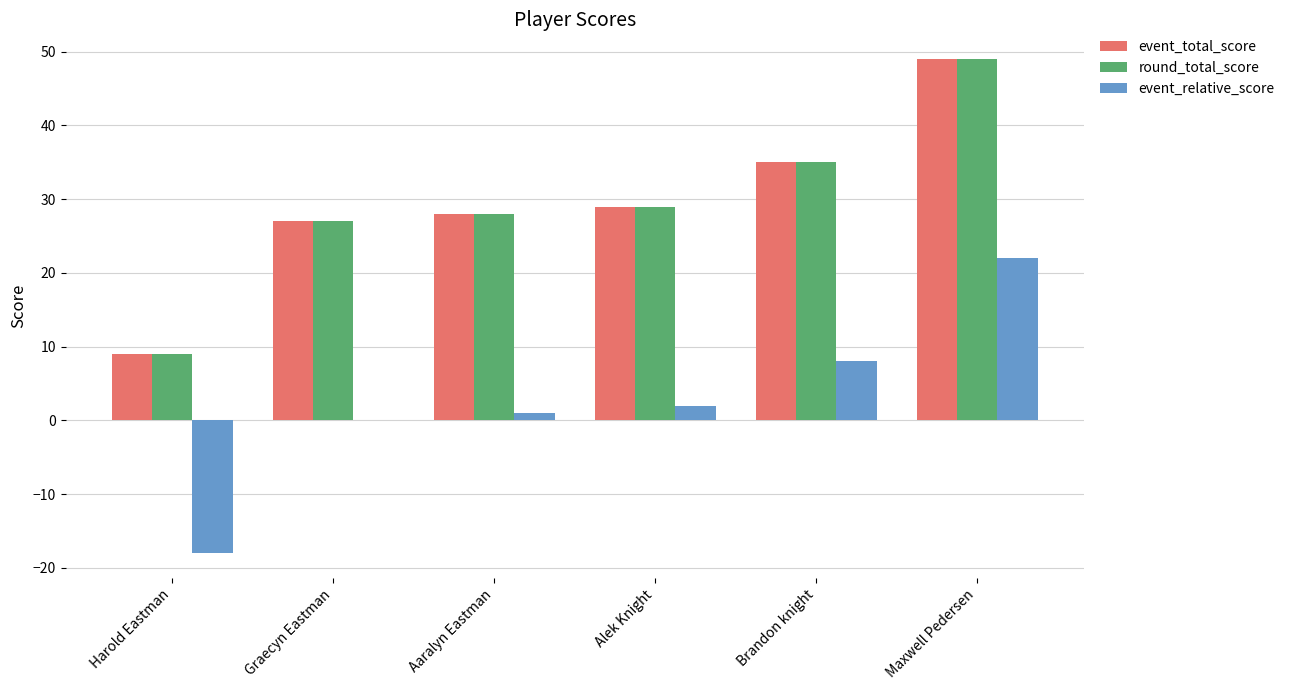

At which category is the sum across all series the highest?

Maxwell Pedersen